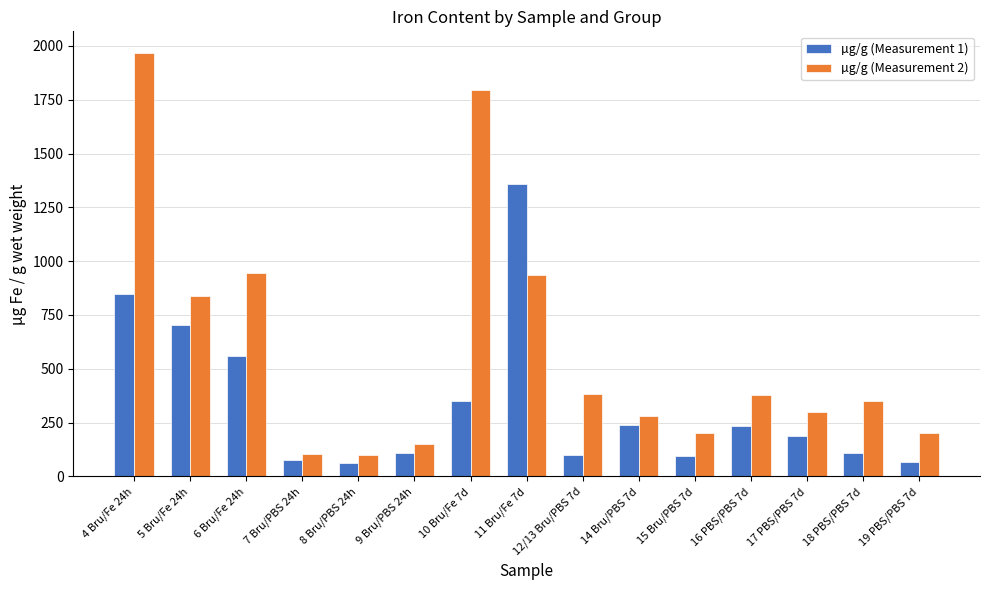

How many values in the µg/g (Measurement 2) series are below 351?

7